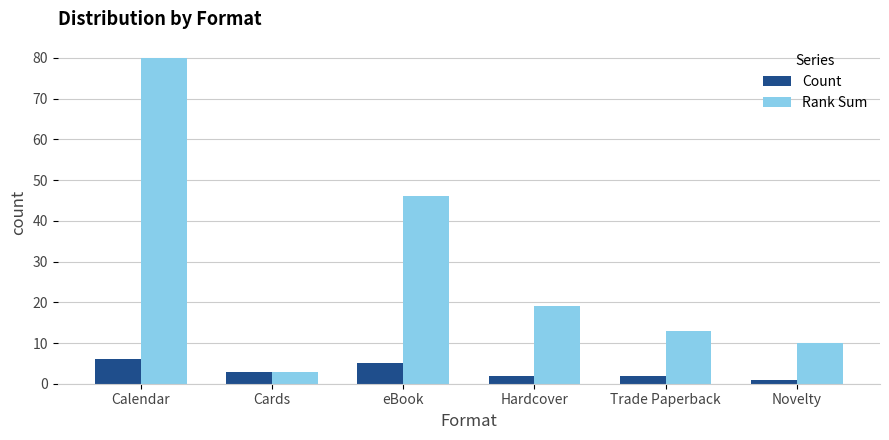

Rank the categories by Rank Sum value from lowest to highest.

Cards, Novelty, Trade Paperback, Hardcover, eBook, Calendar